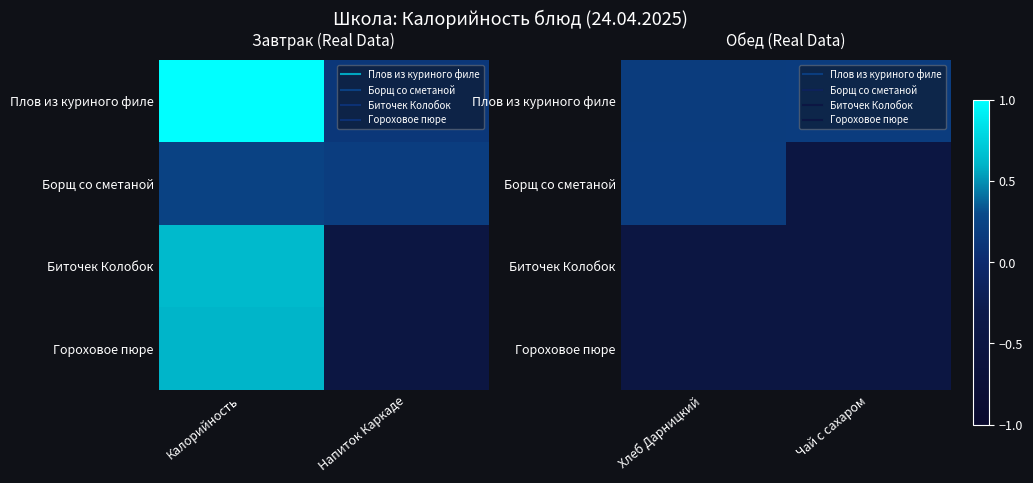

The value of Плов из куриного филе at Хлеб Дарницкий is 0.1. True or false?

False